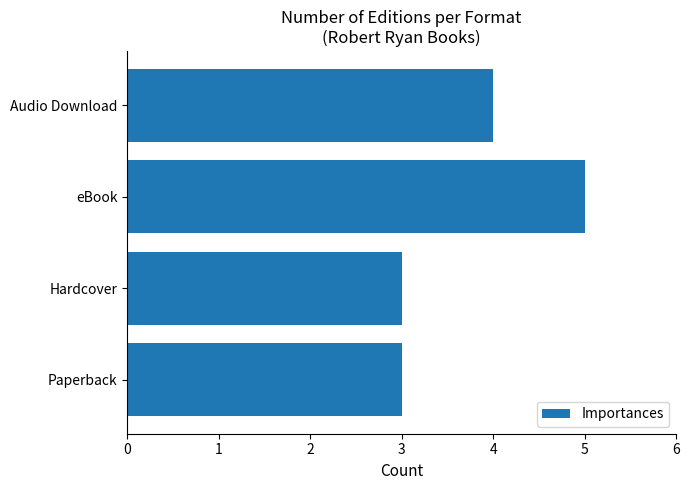

What is the greatest value displayed?

5